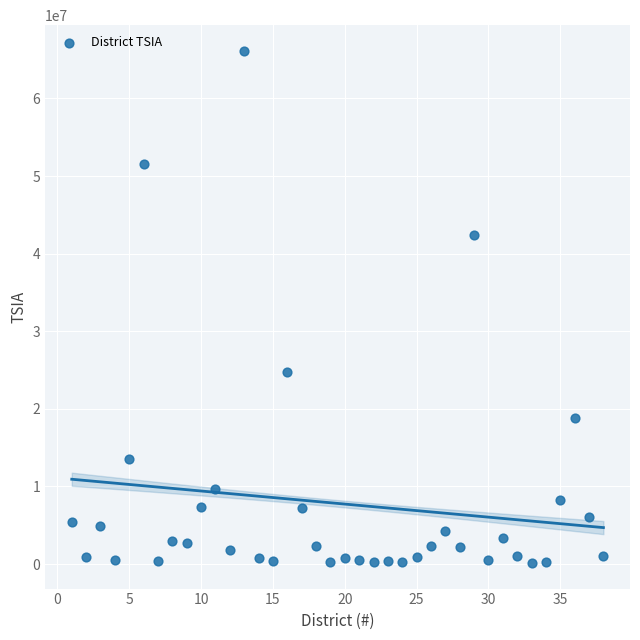

What is the range of X values (max minus min)?

37